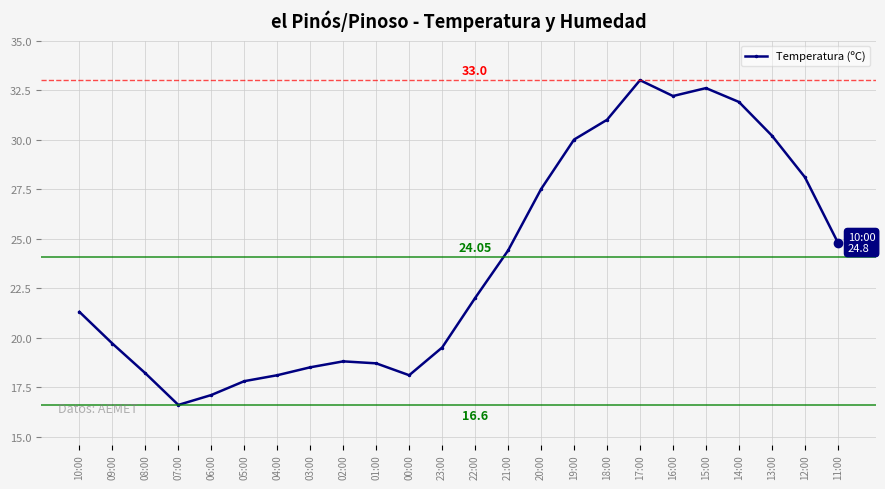

How many distinct data groups are displayed?

1